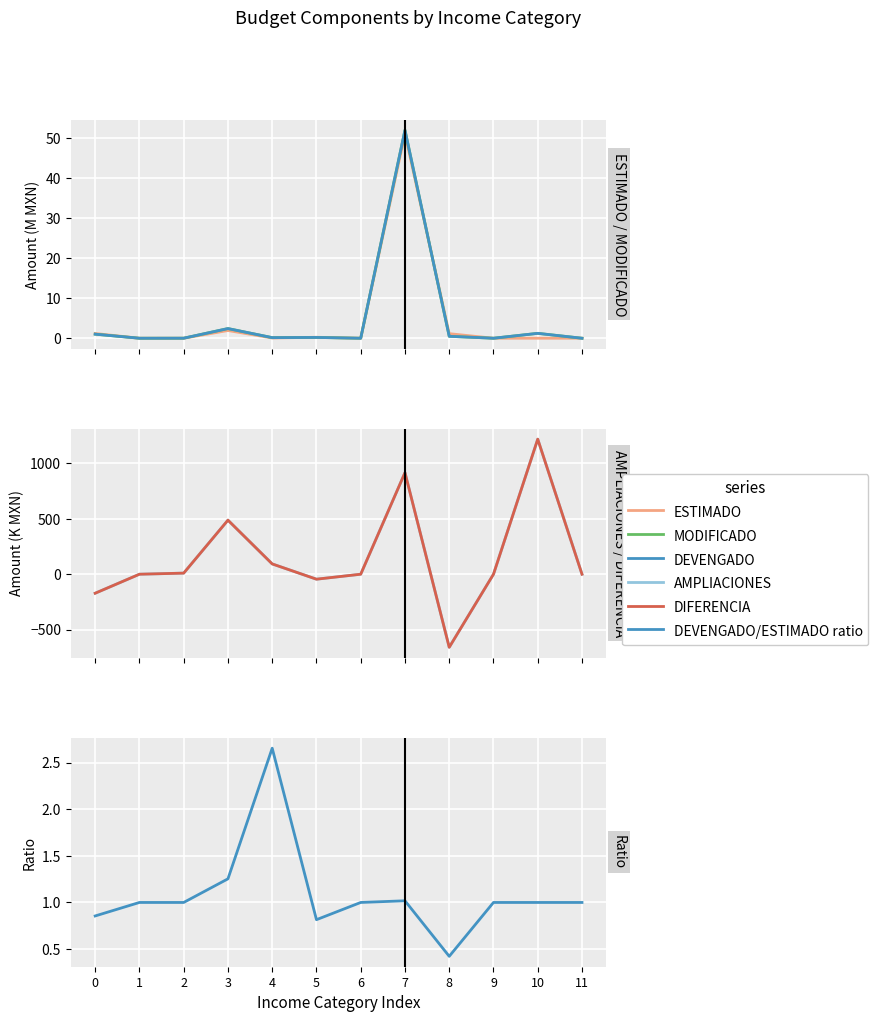

At which category is the sum across all series the highest?

10